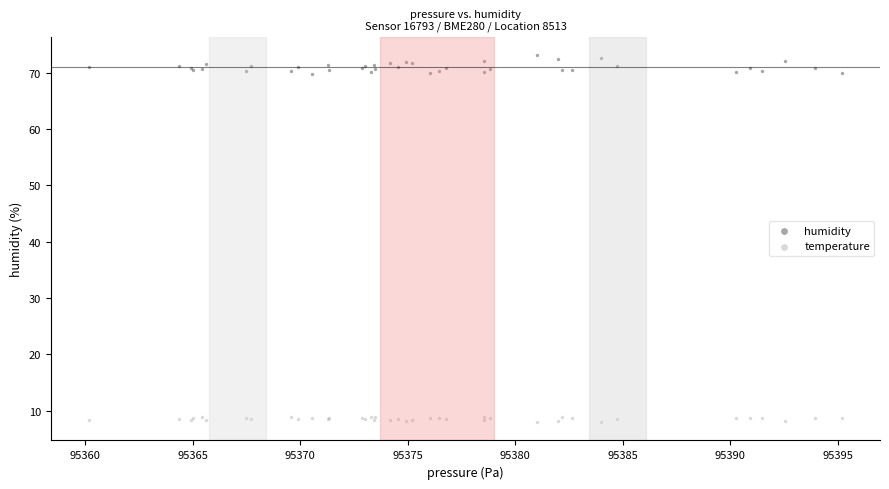

What are all the series names shown in the legend?

humidity, temperature